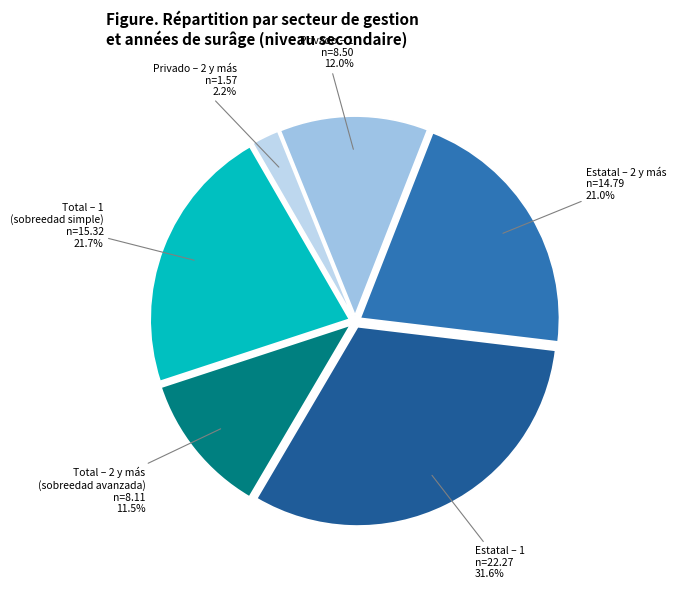

Does Estatal – 2 y más represent more than half of the total?

No